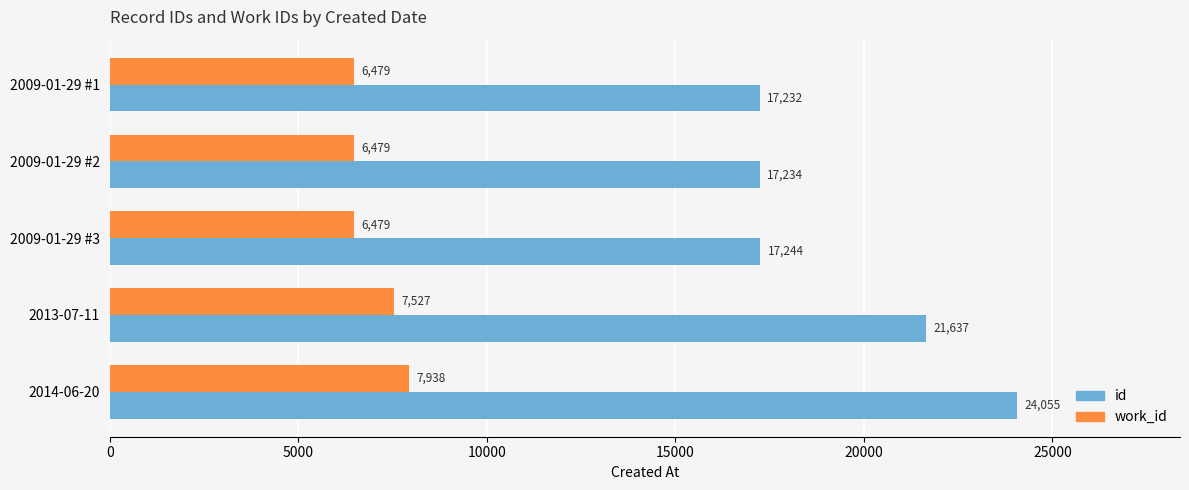

Count the number of data series in this chart.

2